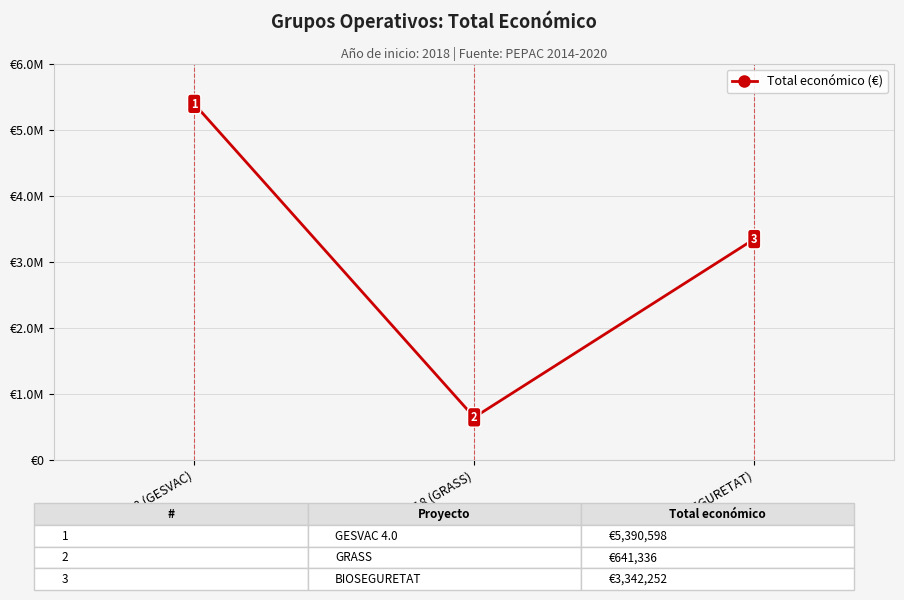

What is the smallest value displayed?

641336